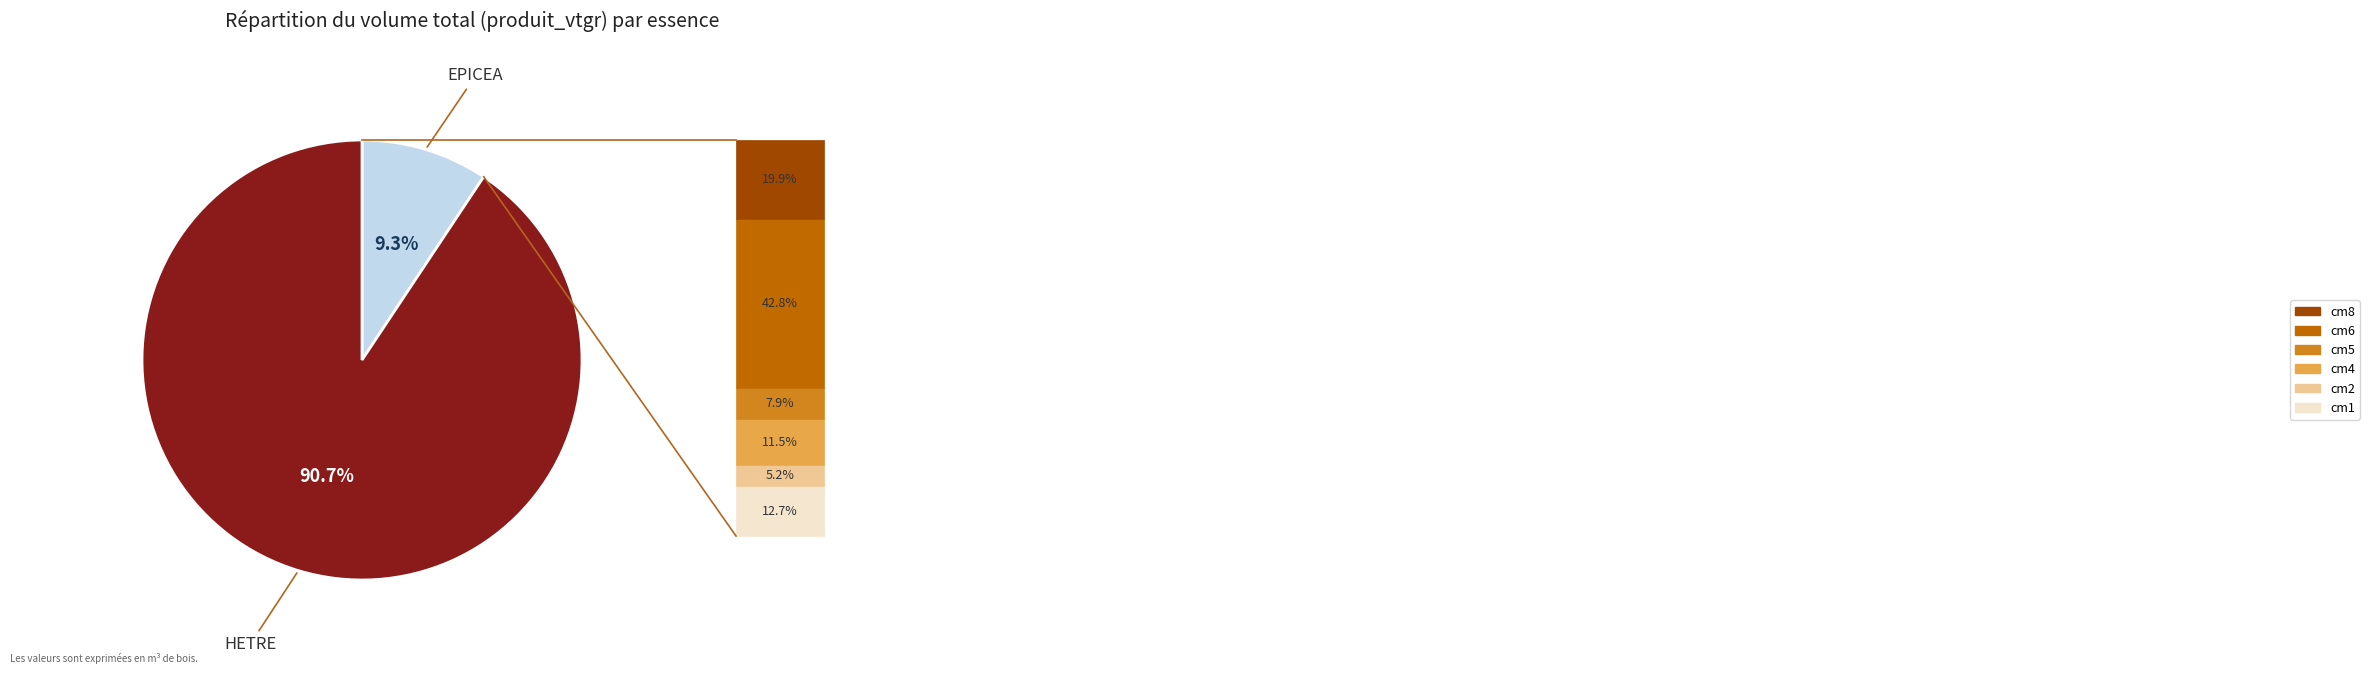

Is there a majority slice in this chart?

Yes